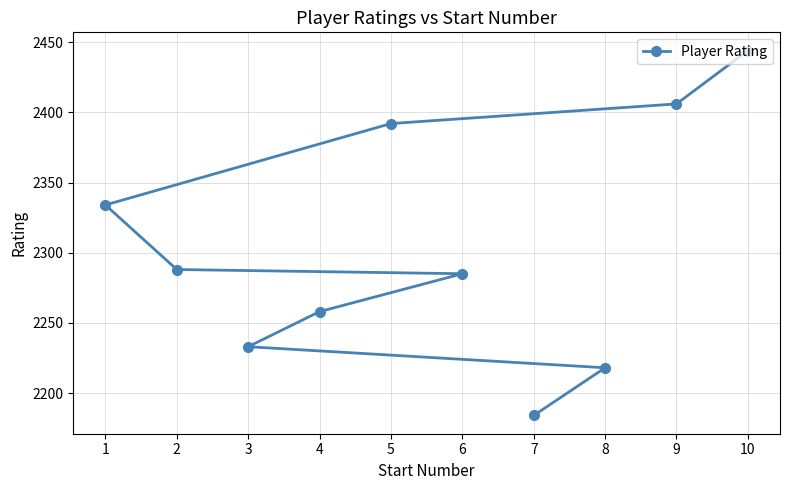

At which label does the data first exceed 2288?

1